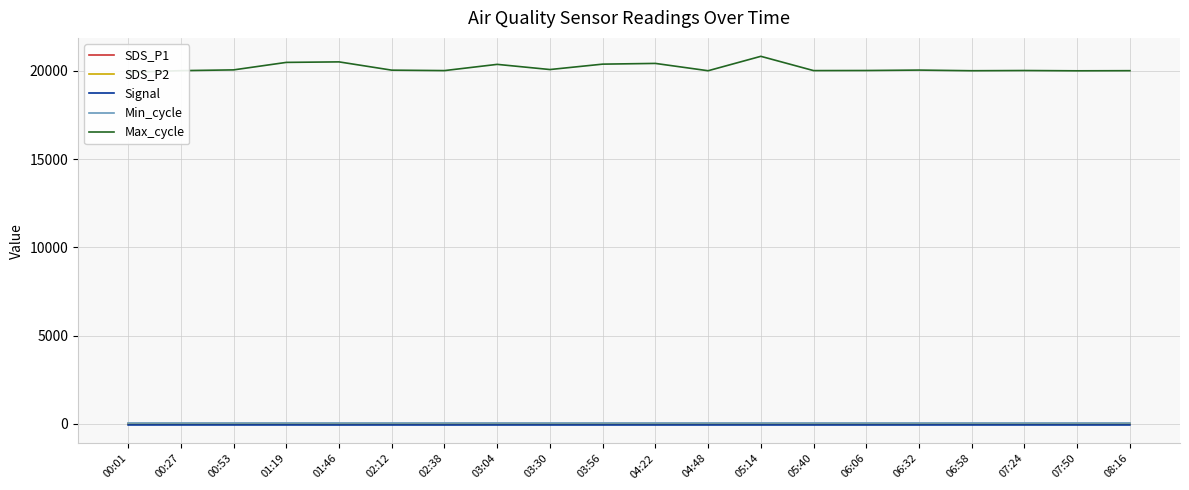

Is this an area chart (filled region under the line)?

No